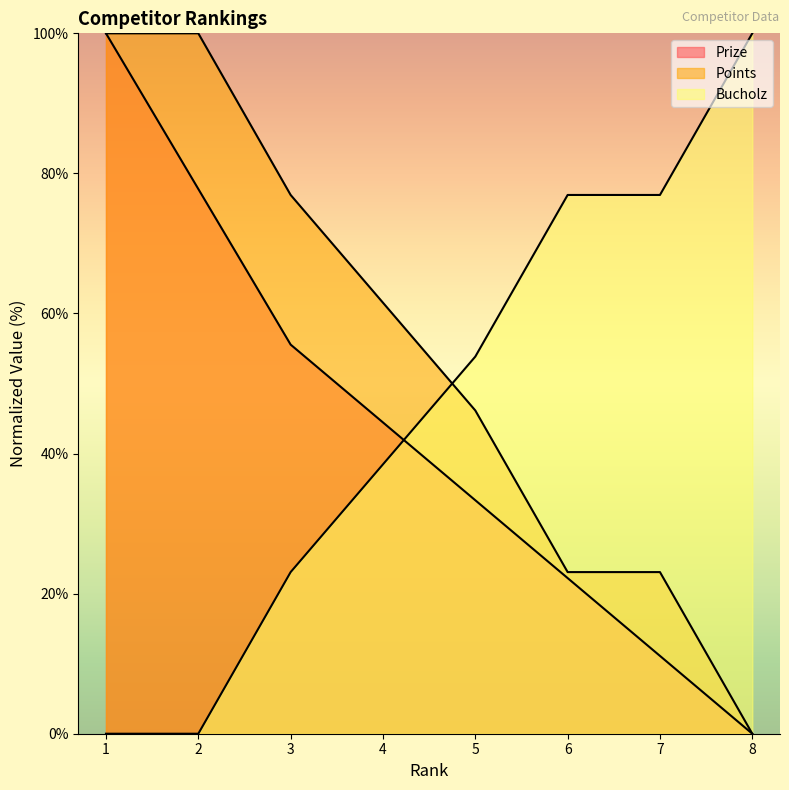

How many lines are shown in the chart?

3